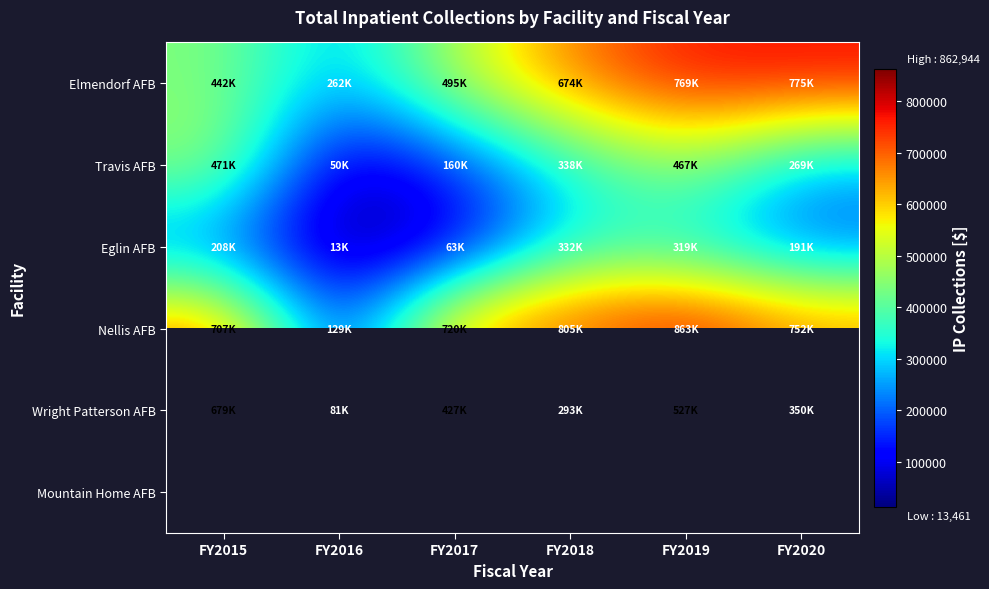

Count the number of data series in this chart.

6